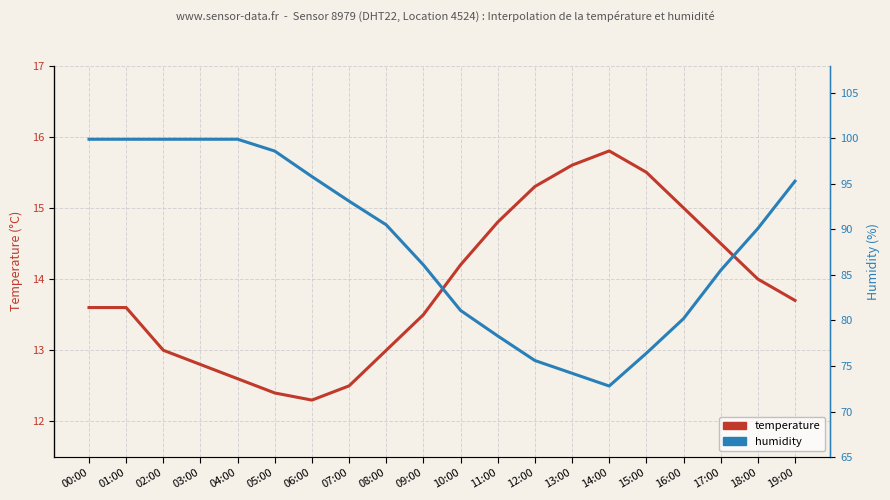

What is the sum of all humidity values?

1773.1